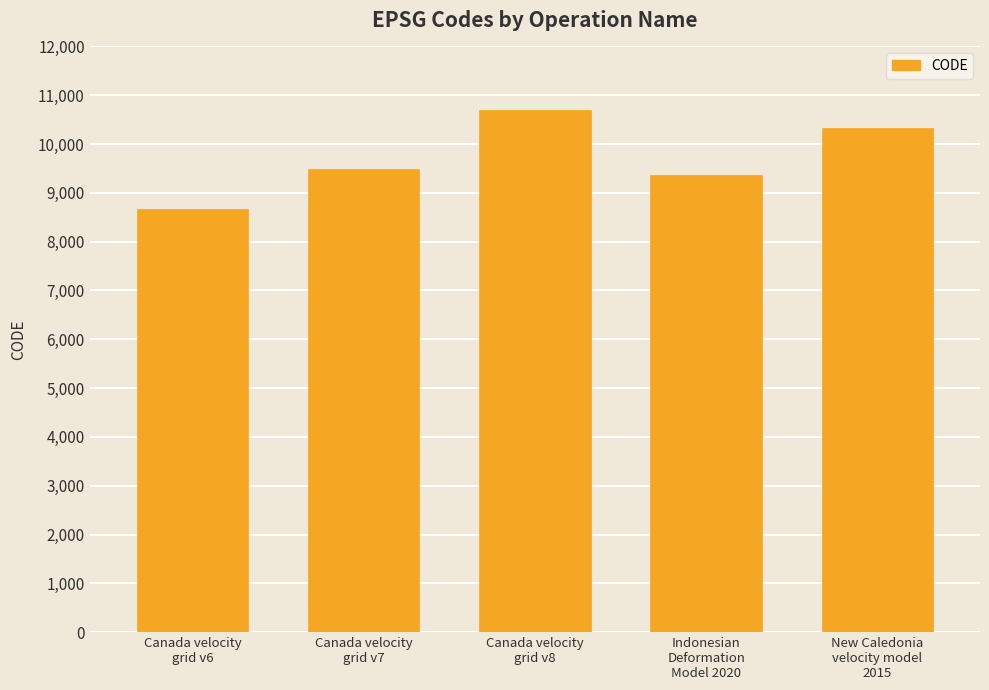

What is the difference between the values at Indonesian
Deformation
Model 2020 and Canada velocity
grid v7?

108